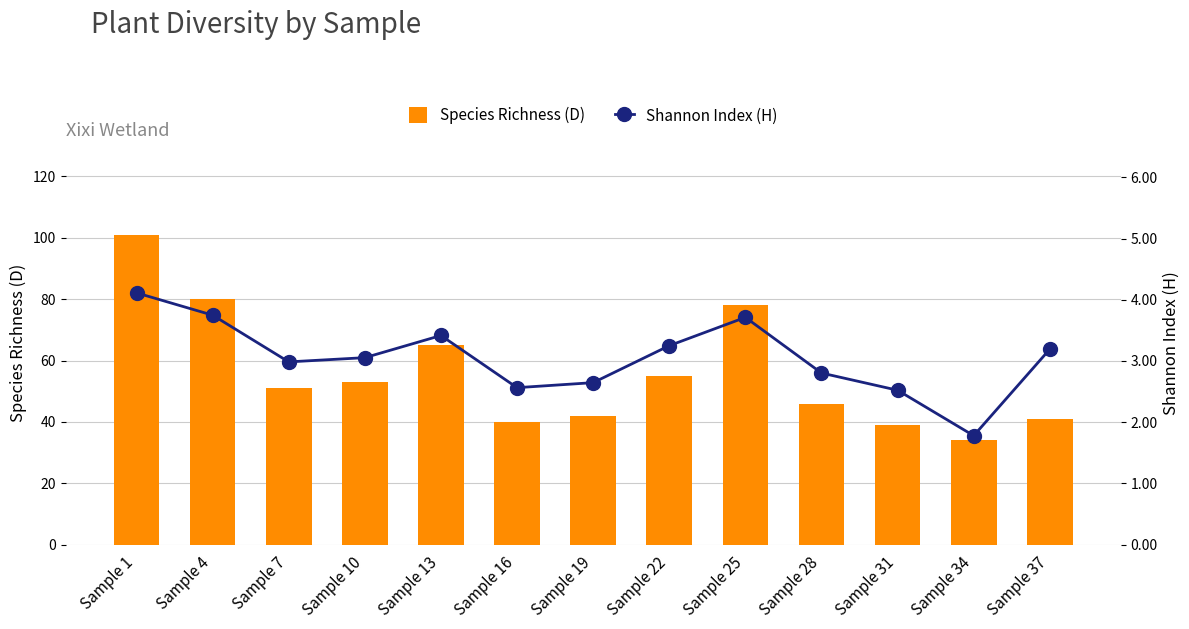

Reading right to left, transcribe all the data shown in this chart.

D: Sample 37=41.0	Sample 34=34.0	Sample 31=39.0	Sample 28=46.0	Sample 25=78.0	Sample 22=55.0	Sample 19=42.0	Sample 16=40.0	Sample 13=65.0	Sample 10=53.0	Sample 7=51.0	Sample 4=80.0	Sample 1=101.0
H: Sample 37=3.2	Sample 34=1.8	Sample 31=2.5	Sample 28=2.8	Sample 25=3.7	Sample 22=3.2	Sample 19=2.6	Sample 16=2.6	Sample 13=3.4	Sample 10=3.1	Sample 7=3.0	Sample 4=3.7	Sample 1=4.1